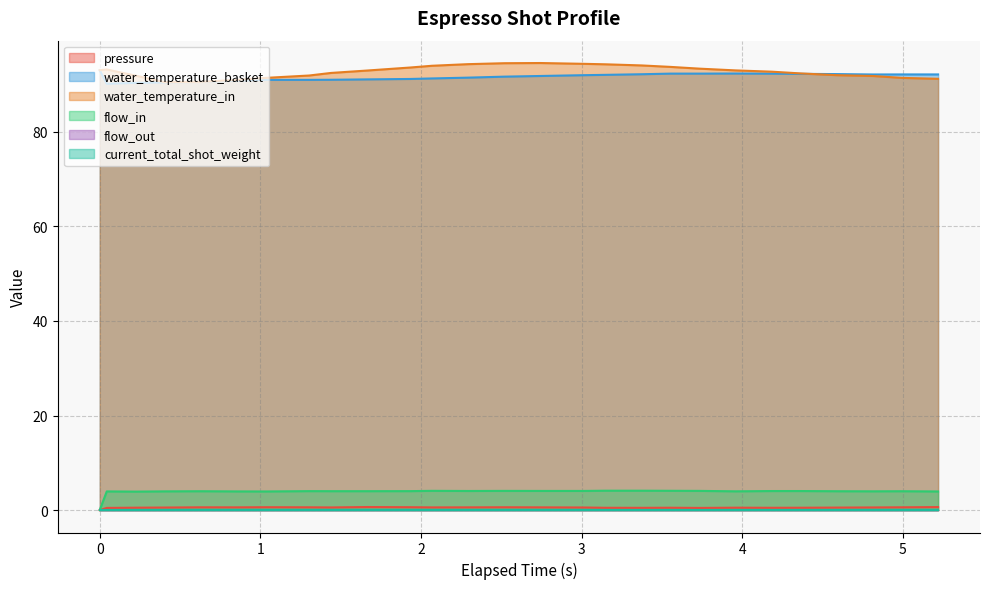

What is the label of the 16th point from the left?

3.013